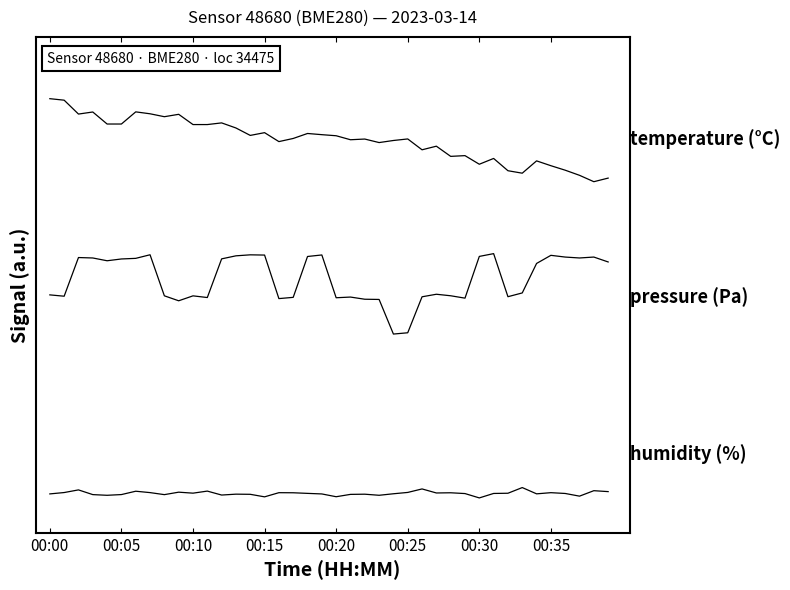

At which category is the sum across all series the highest?

00:35